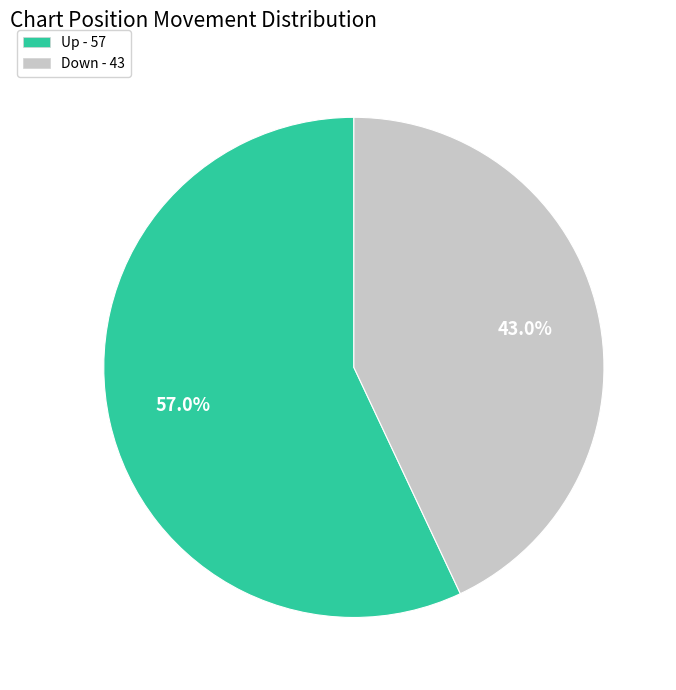

Does any single category account for the majority?

Yes